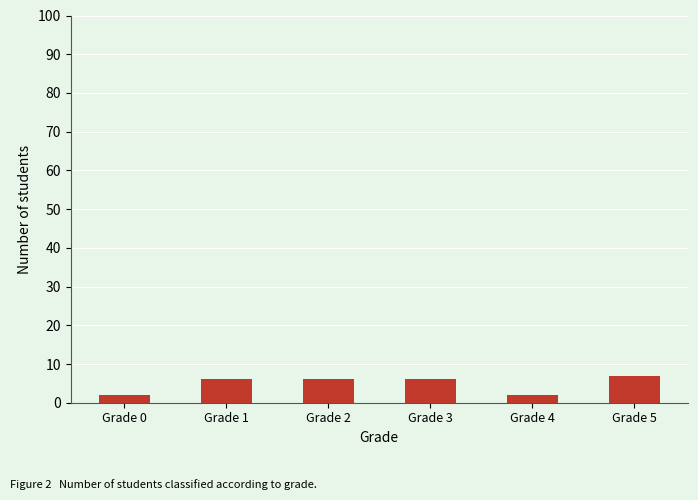

What is the value of the 1st bar from the left?

2